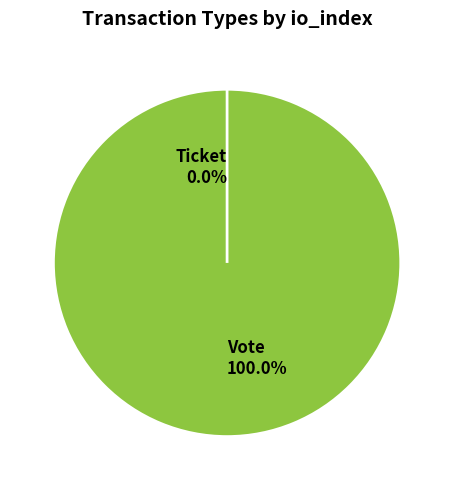

Do Vote (io_index=1) and Ticket (io_index=0) together represent more than half of the pie?

Yes